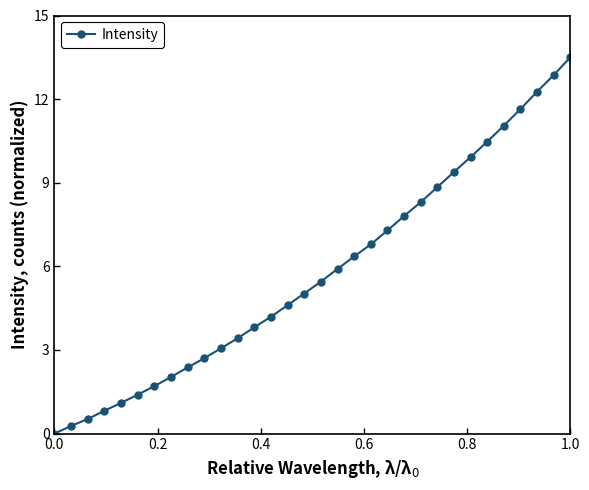

How many values are above zero?

31